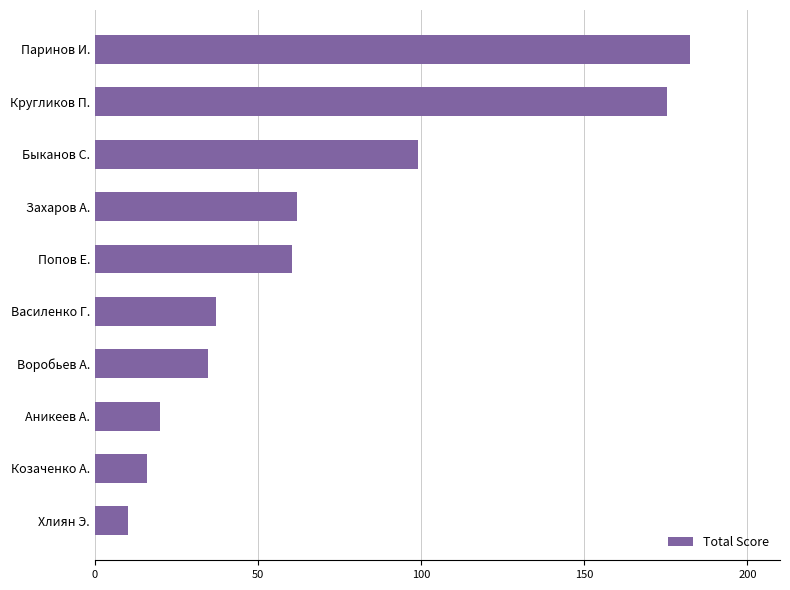

What is the minimum value shown in the chart?

10.0